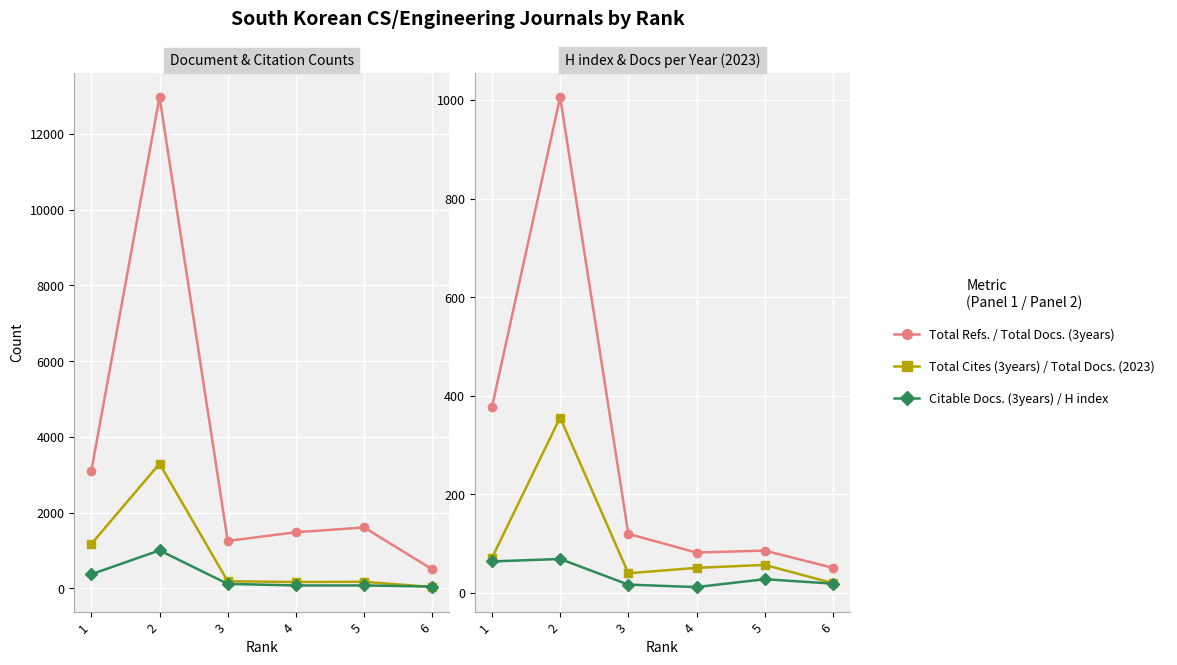

What is the maximum value for Total Refs.?

12974